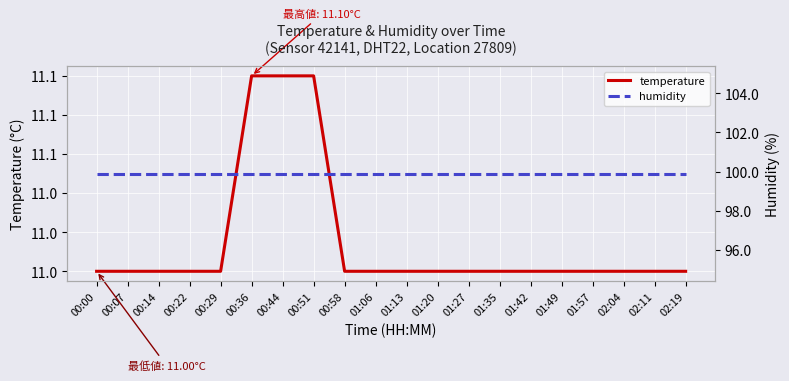

What is the difference between the highest and lowest values at 00:58?

88.9